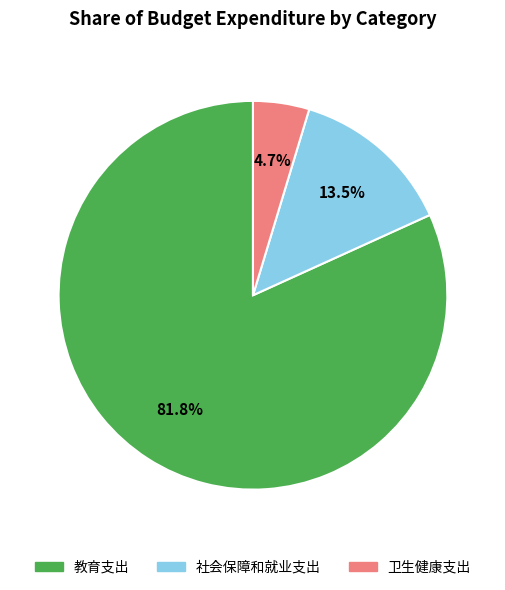

Is it true that 卫生健康支出 is 15% of the pie?

False